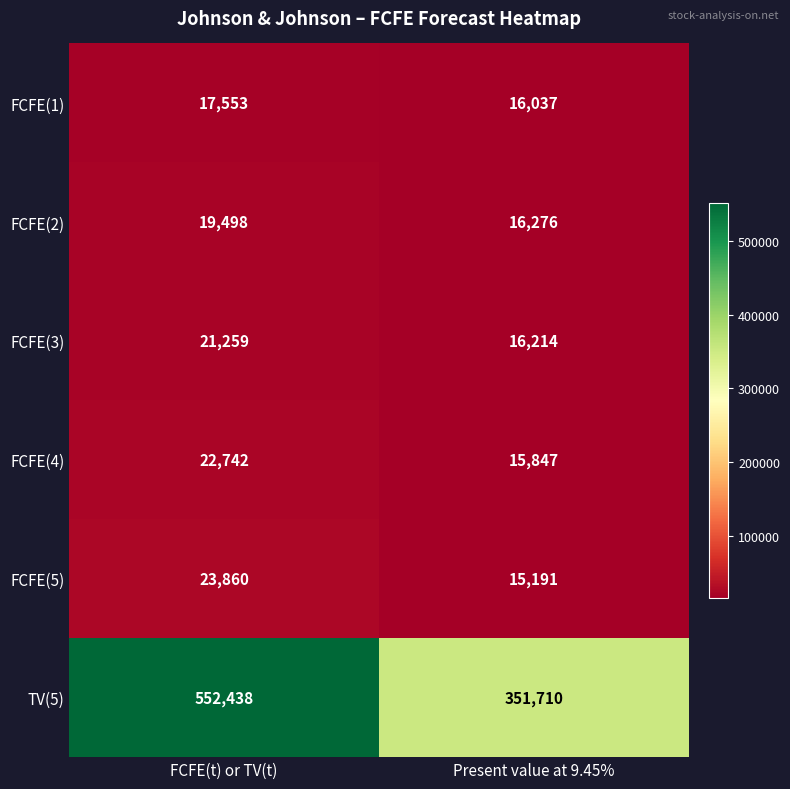

True or false: FCFE(2) has a value of 32546 at FCFE(t) or TV(t).

False